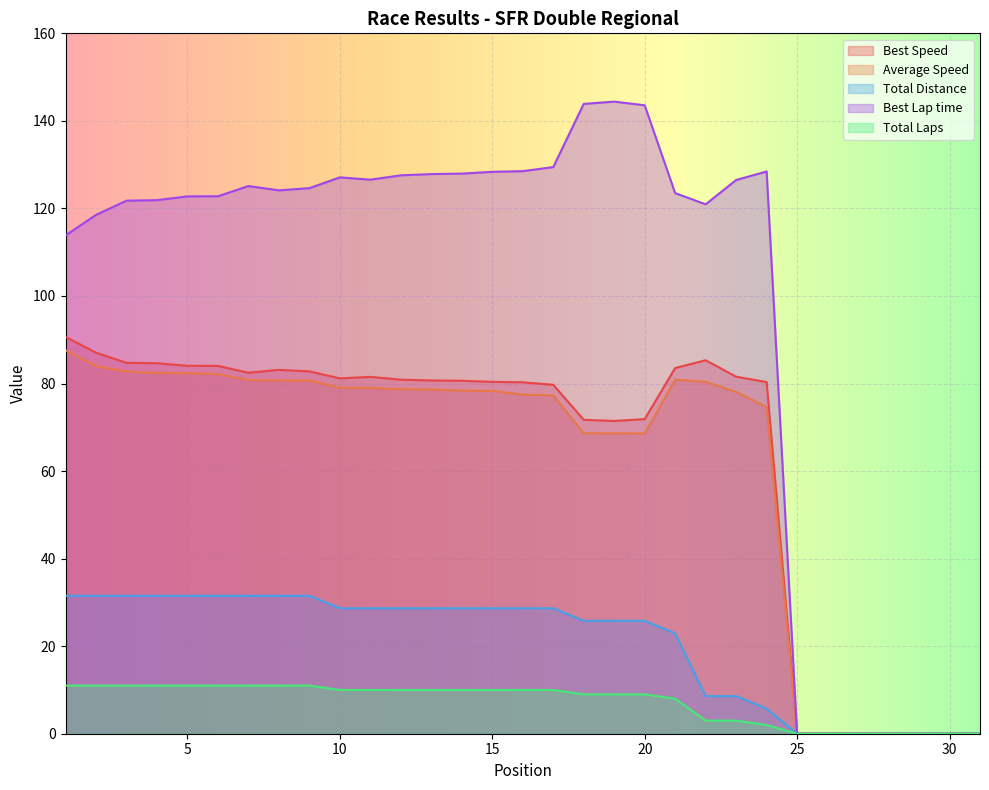

Which series has the largest range (max minus min)?

Best Lap time